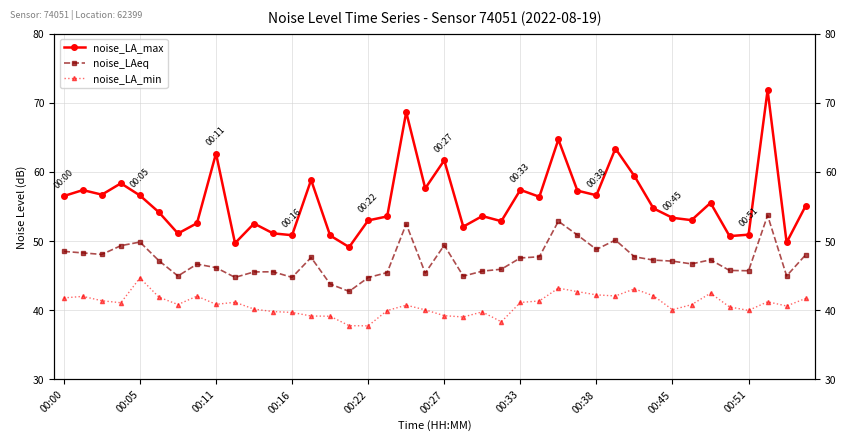

What is the total value across all series at 34?

145.2